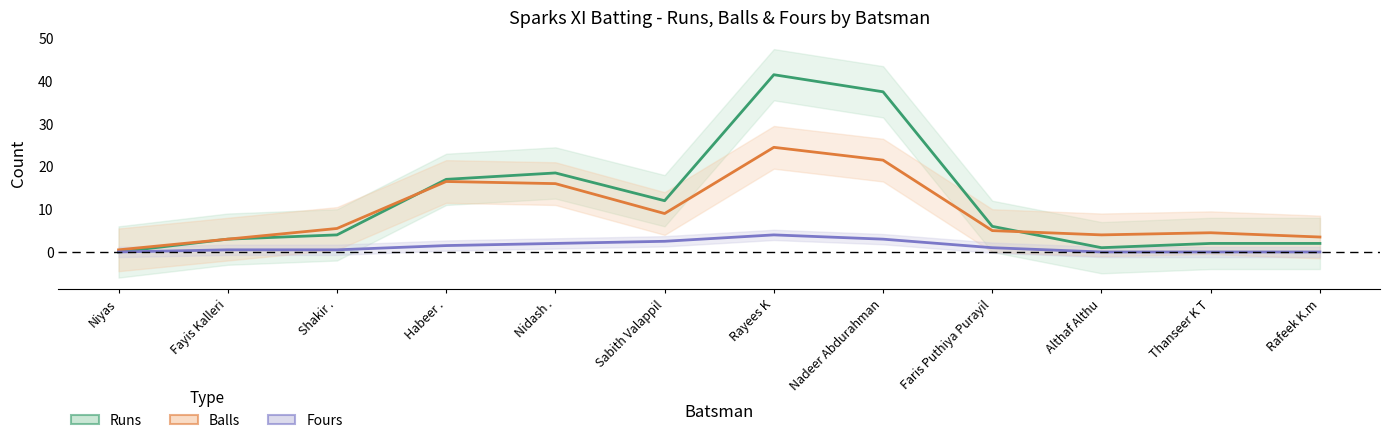

How many values in Fours are above zero?

6